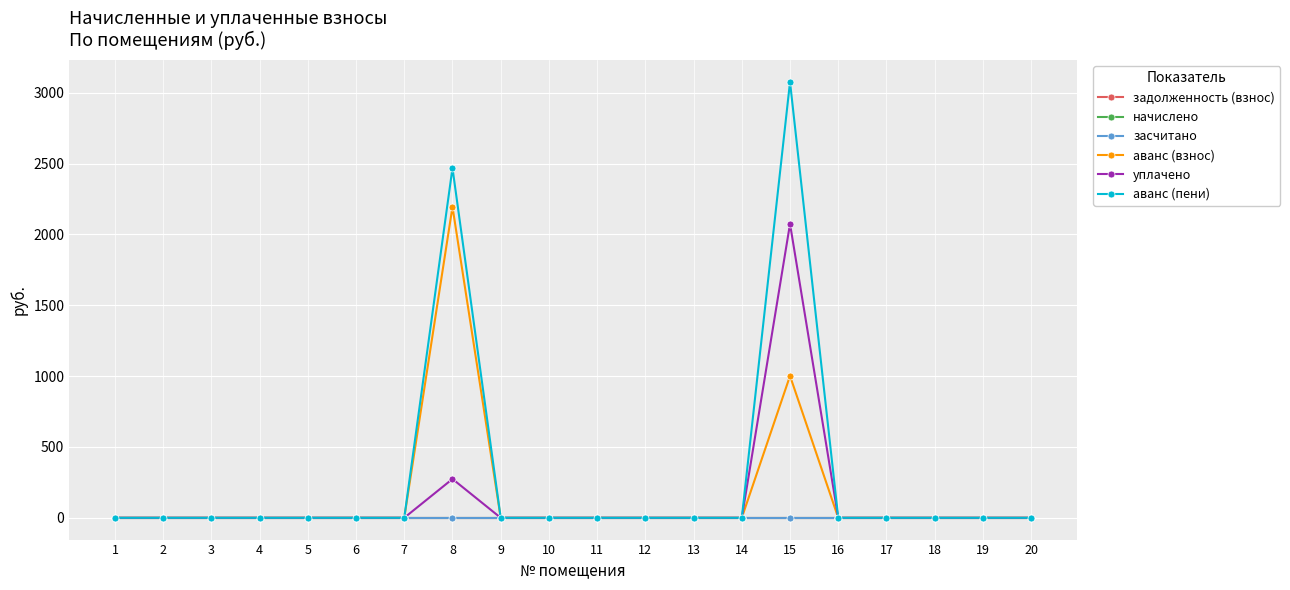

Does the chart have visible grid lines?

Yes